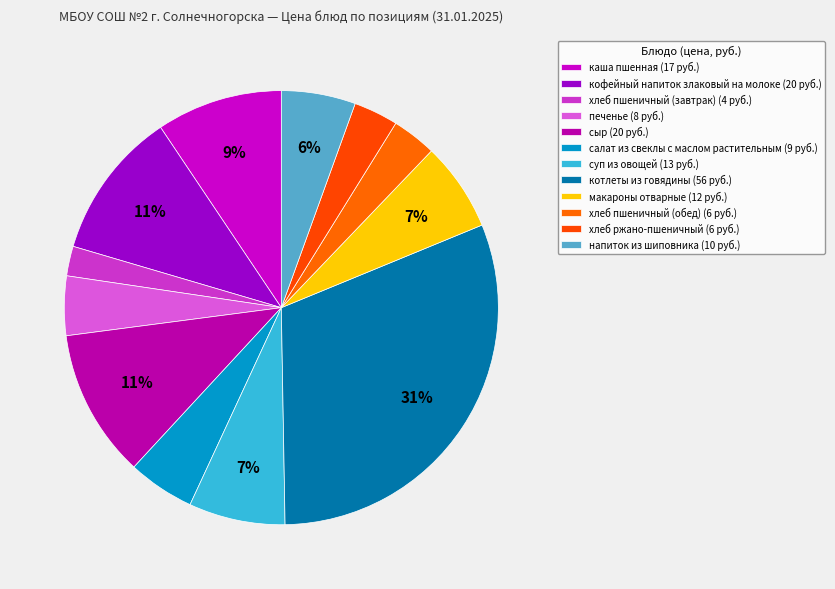

To the nearest percent, what is the combined percentage of каша пшенная and макароны отварные?

16%